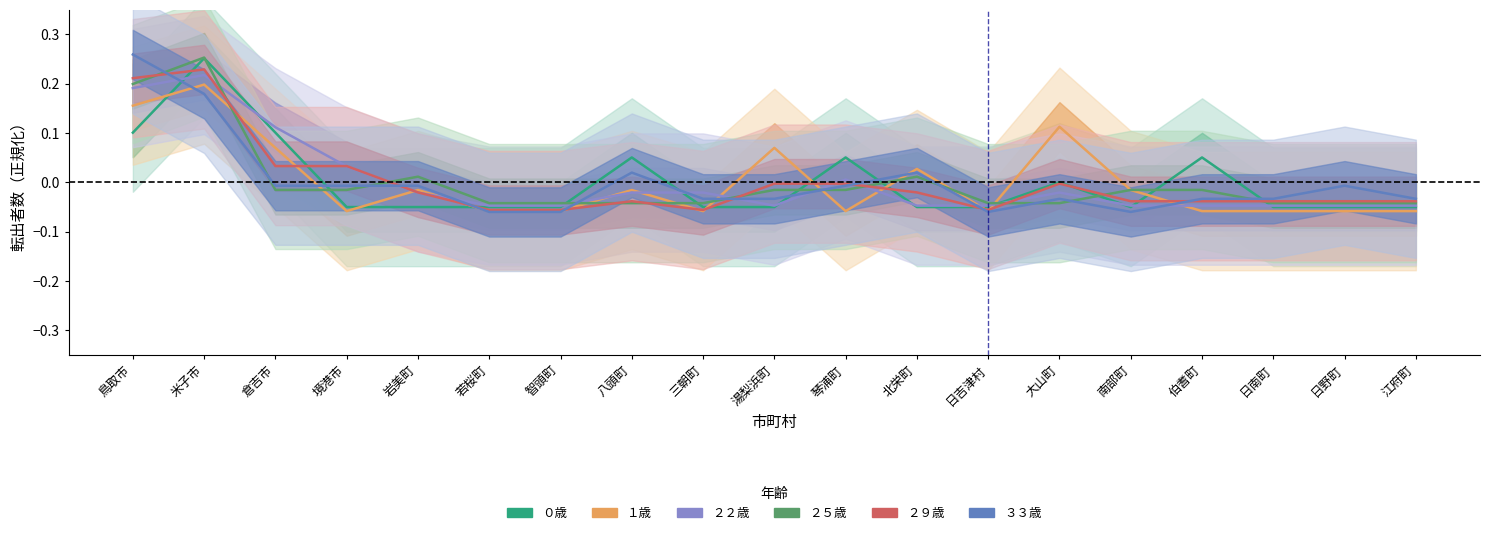

True or false: ２２歳 and １歳 intersect in this chart.

True